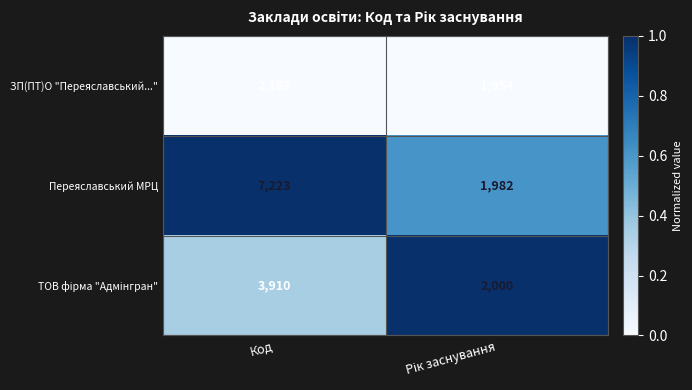

What is the total value across all series at Код?

13316